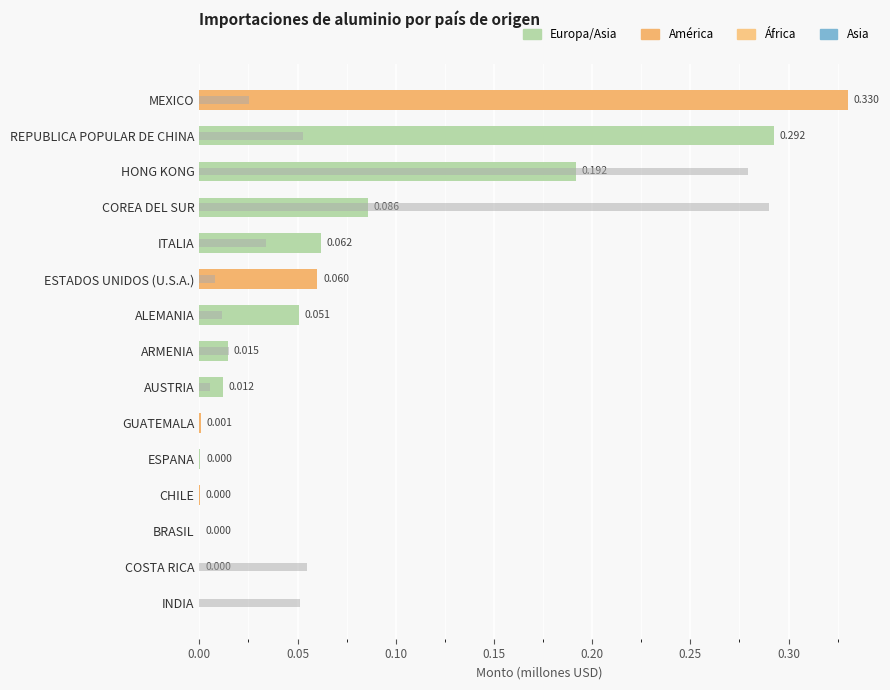

What is the difference between the maximum and minimum values in the Total 2017 series?

0.3